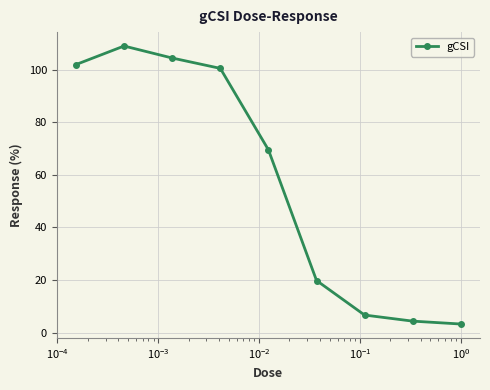

What is the average value?

57.7